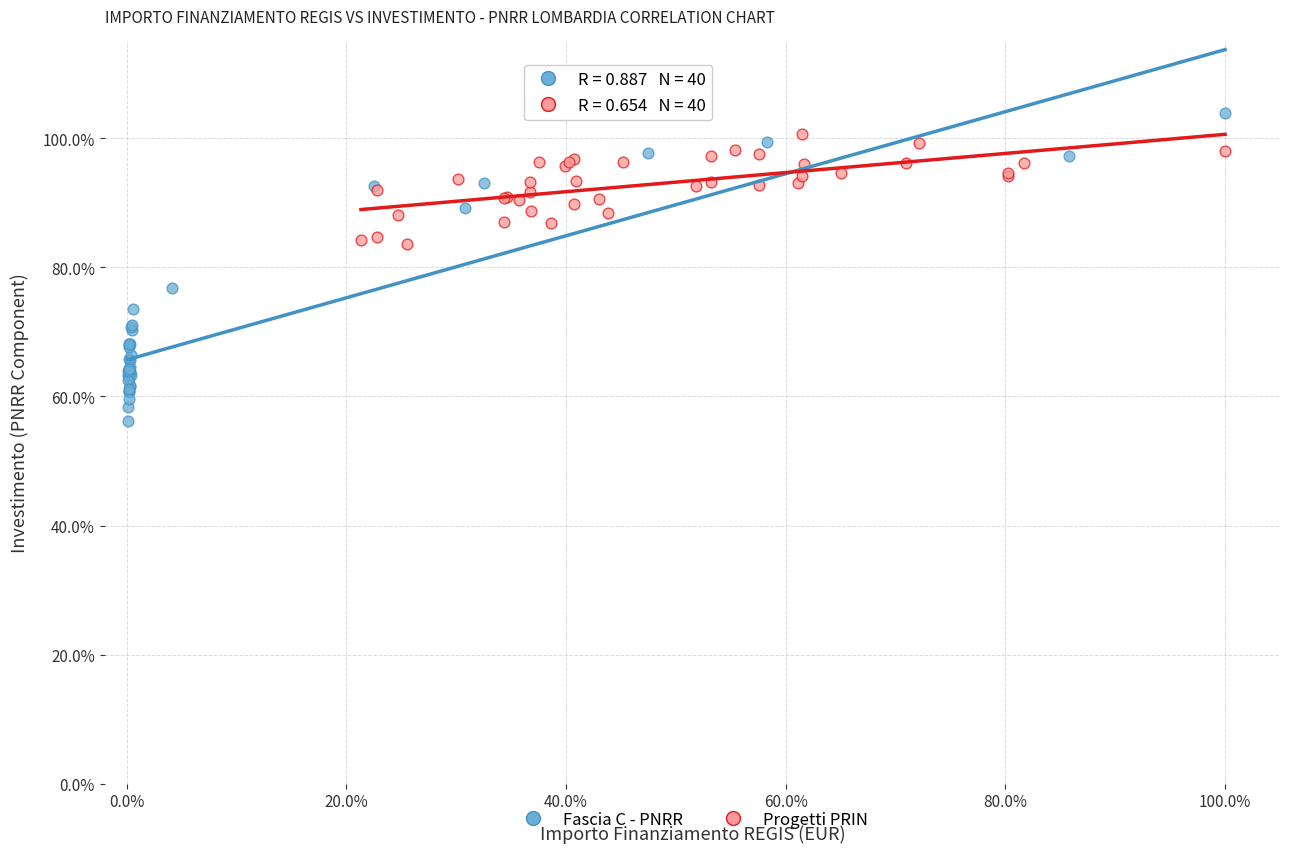

What are all the series names shown in the legend?

Fascia C - PNRR, Progetti PRIN